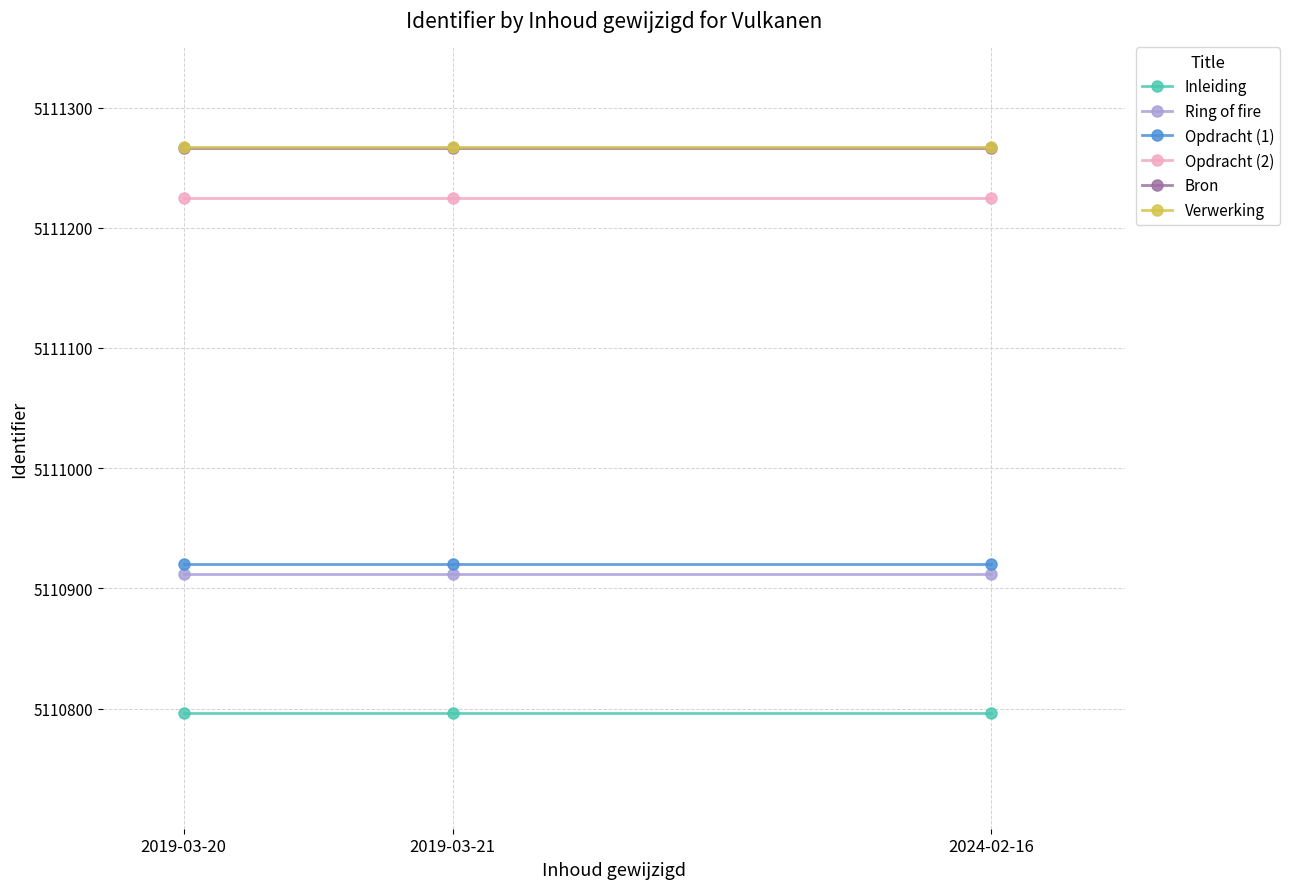

Read the Opdracht (2) value at 2019-03-20.

5111225